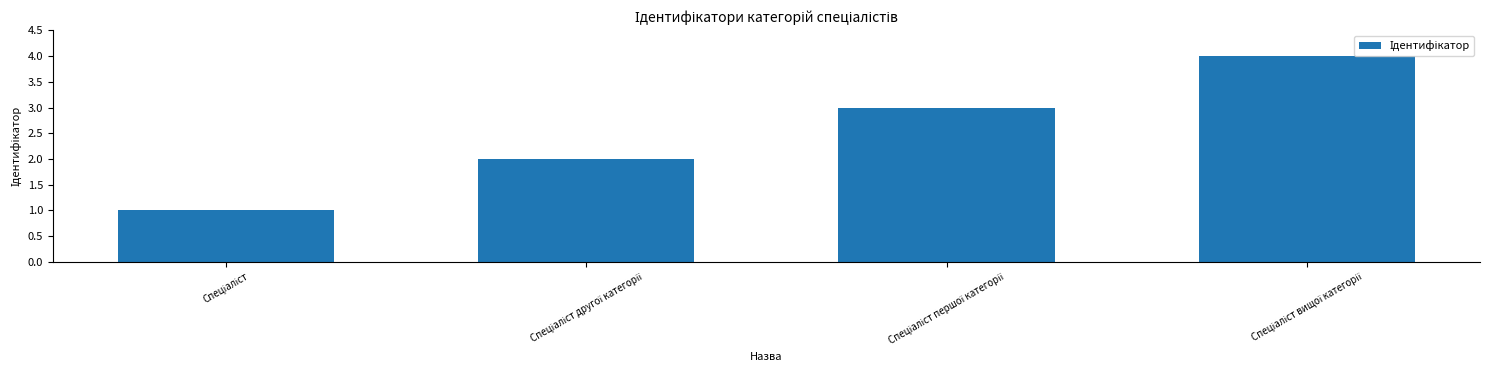

What is the sum of all values?

10